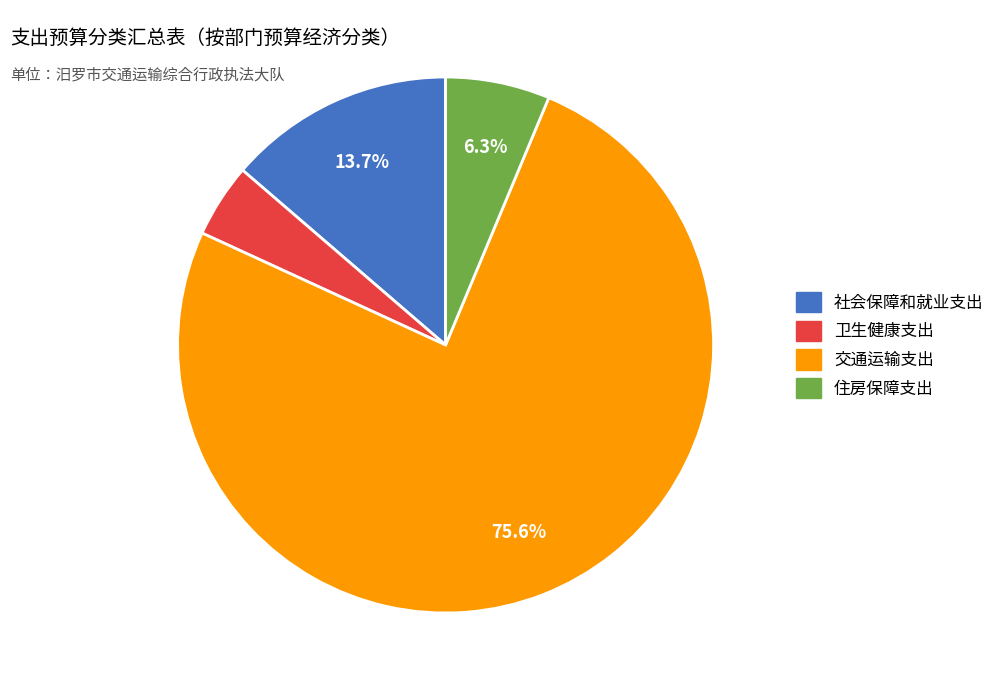

The 住房保障支出 slice represents 1% of the pie. True or false?

False